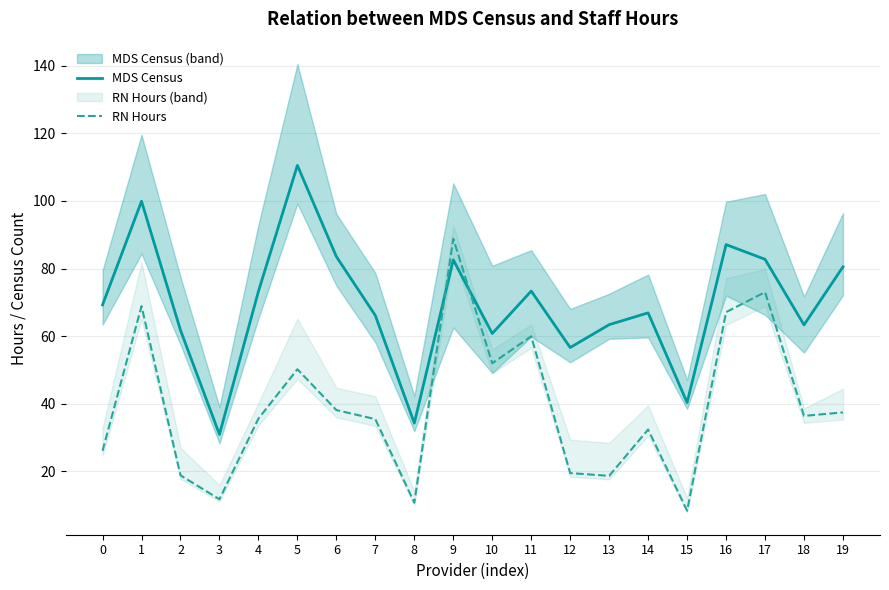

At which category does RN Hours reach its first local valley?

3